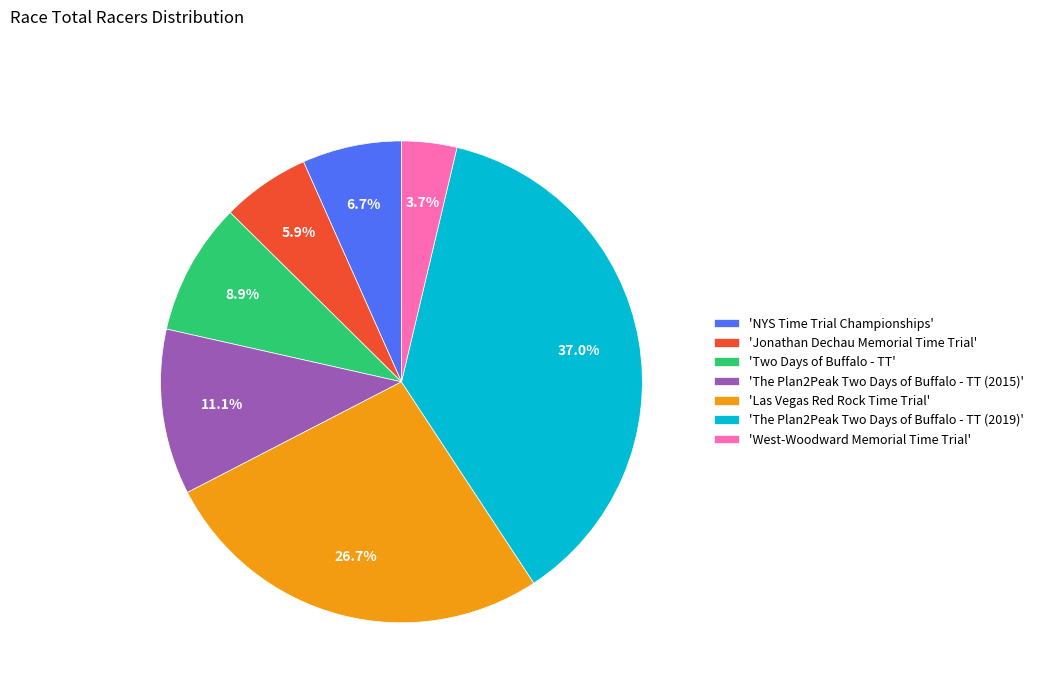

What portion of the pie excludes 'The Plan2Peak Two Days of Buffalo - TT (2015)'?

88.9%